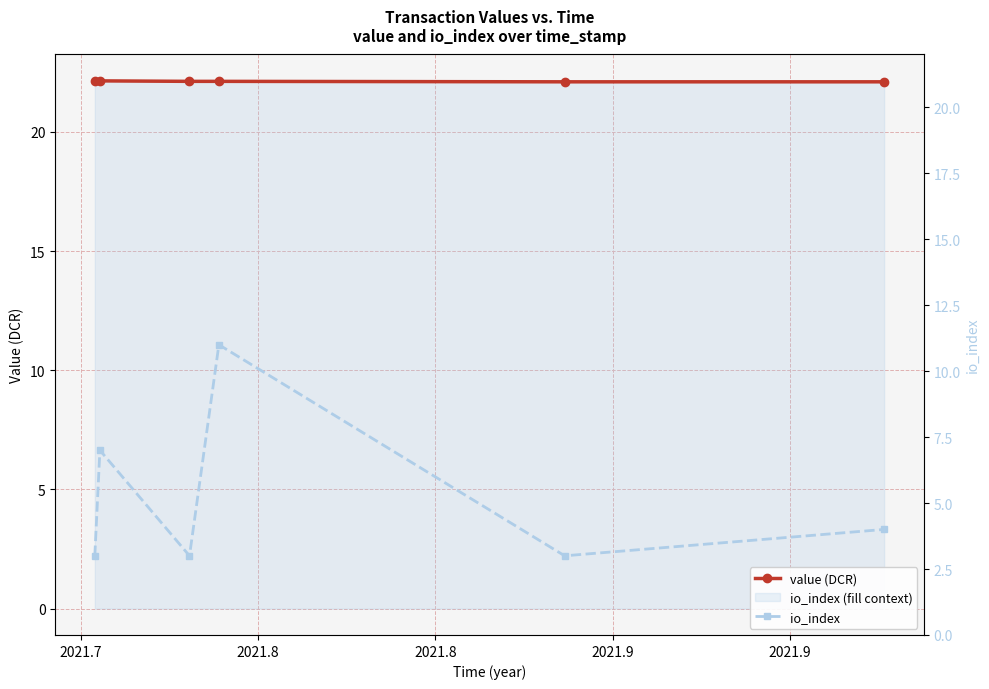

Is the value of io_index at 2021.8 greater than the value of value (DCR) at 2021.9?

No